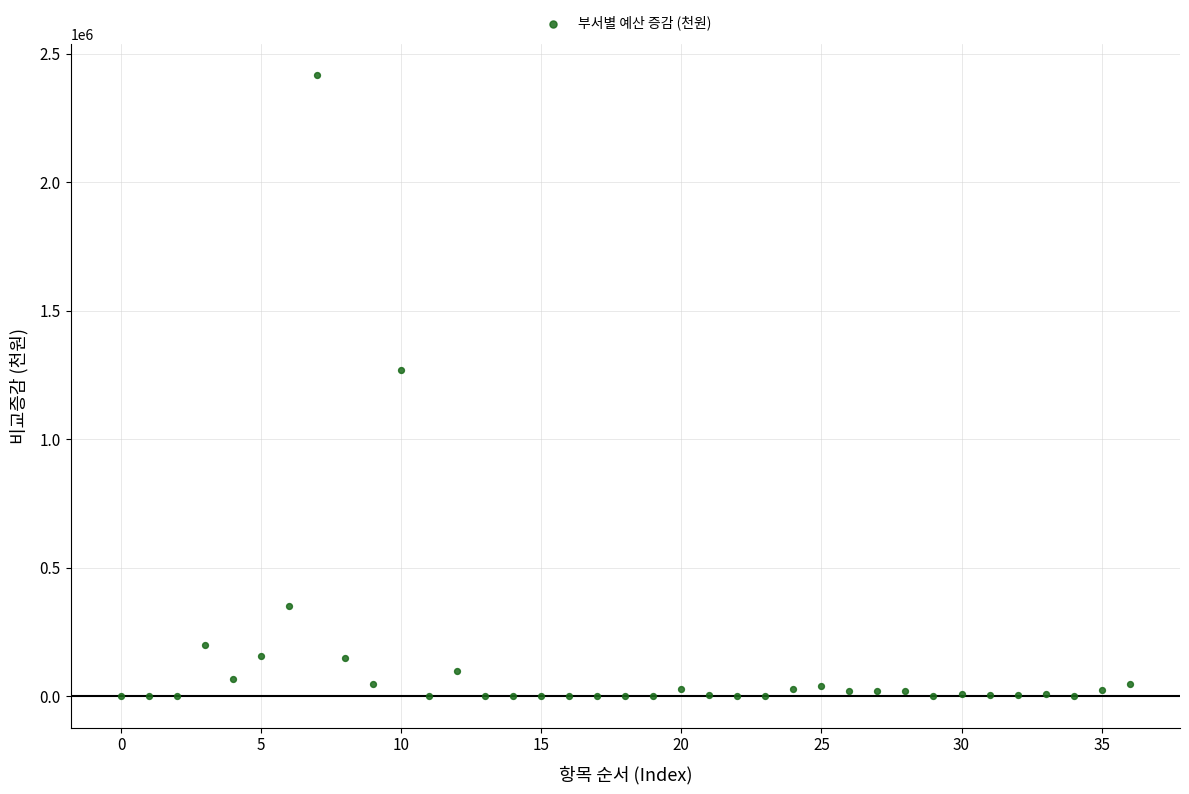

What Y value in the scatter plot is closest to 1208367?

1268000